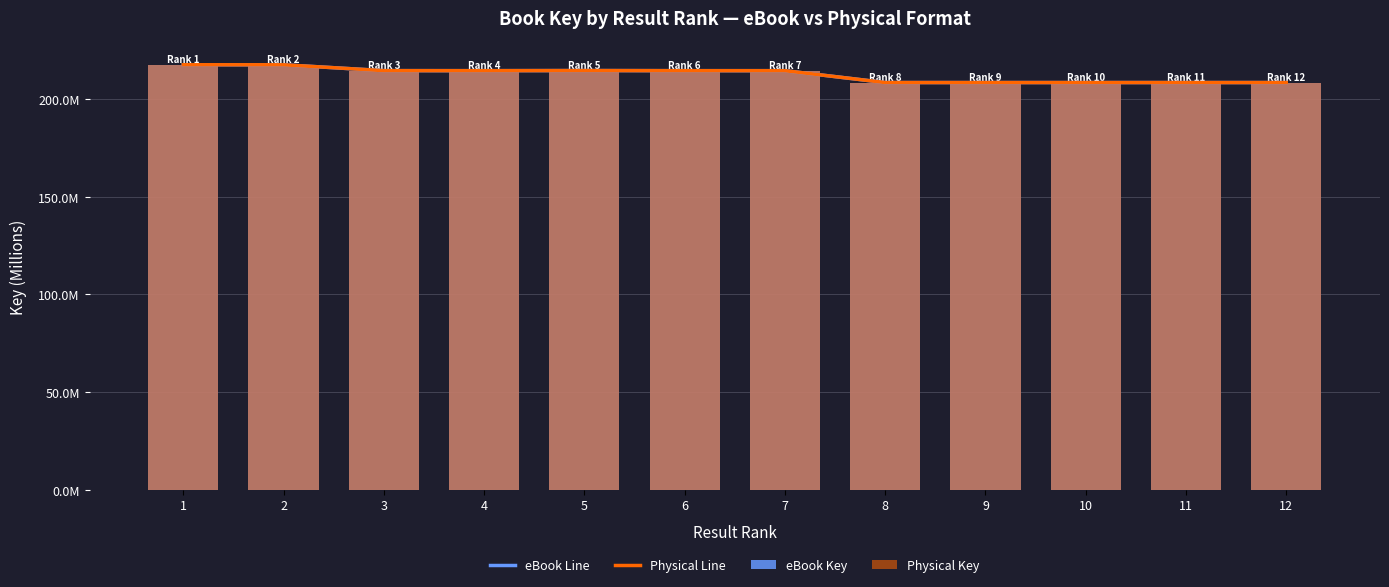

Reading left to right, list all the values displayed in this chart.

eBook Line: 1=217.7	2=217.6	3=214.6	4=214.6	5=214.7	6=214.6	7=214.6	8=208.5	9=208.5	10=208.5	11=208.5	12=208.5
Physical Line: 1=217.7	2=217.6	3=214.6	4=214.6	5=214.7	6=214.6	7=214.6	8=208.5	9=208.5	10=208.5	11=208.5	12=208.5
eBook Key: 1=217.7	2=217.6	3=214.6	4=214.6	5=214.7	6=214.6	7=214.6	8=208.5	9=208.5	10=208.5	11=208.5	12=208.5
Physical Key: 1=217.7	2=217.6	3=214.6	4=214.6	5=214.7	6=214.6	7=214.6	8=208.5	9=208.5	10=208.5	11=208.5	12=208.5